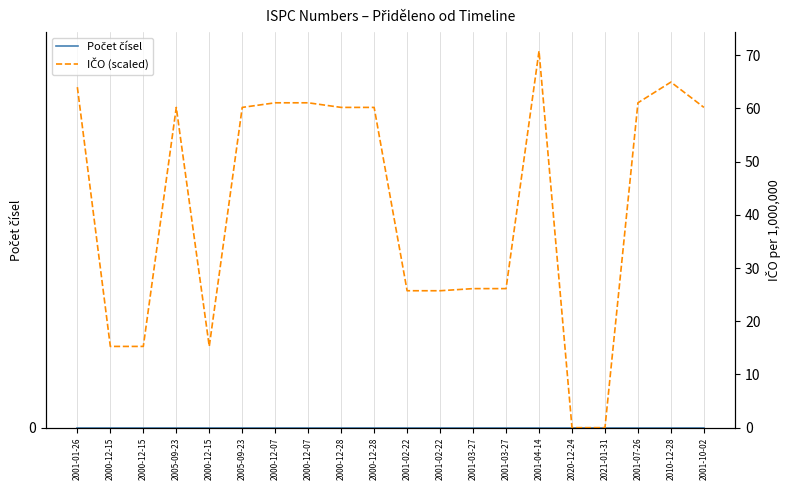

How many positive values does the IČO (scaled) series have?

18